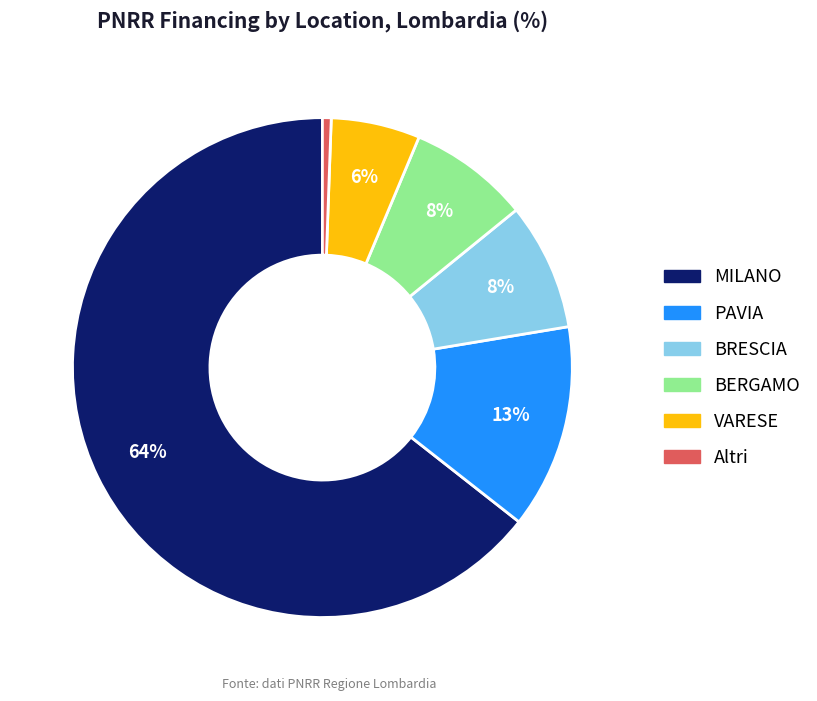

Is there any slice that represents more than half of the pie?

Yes